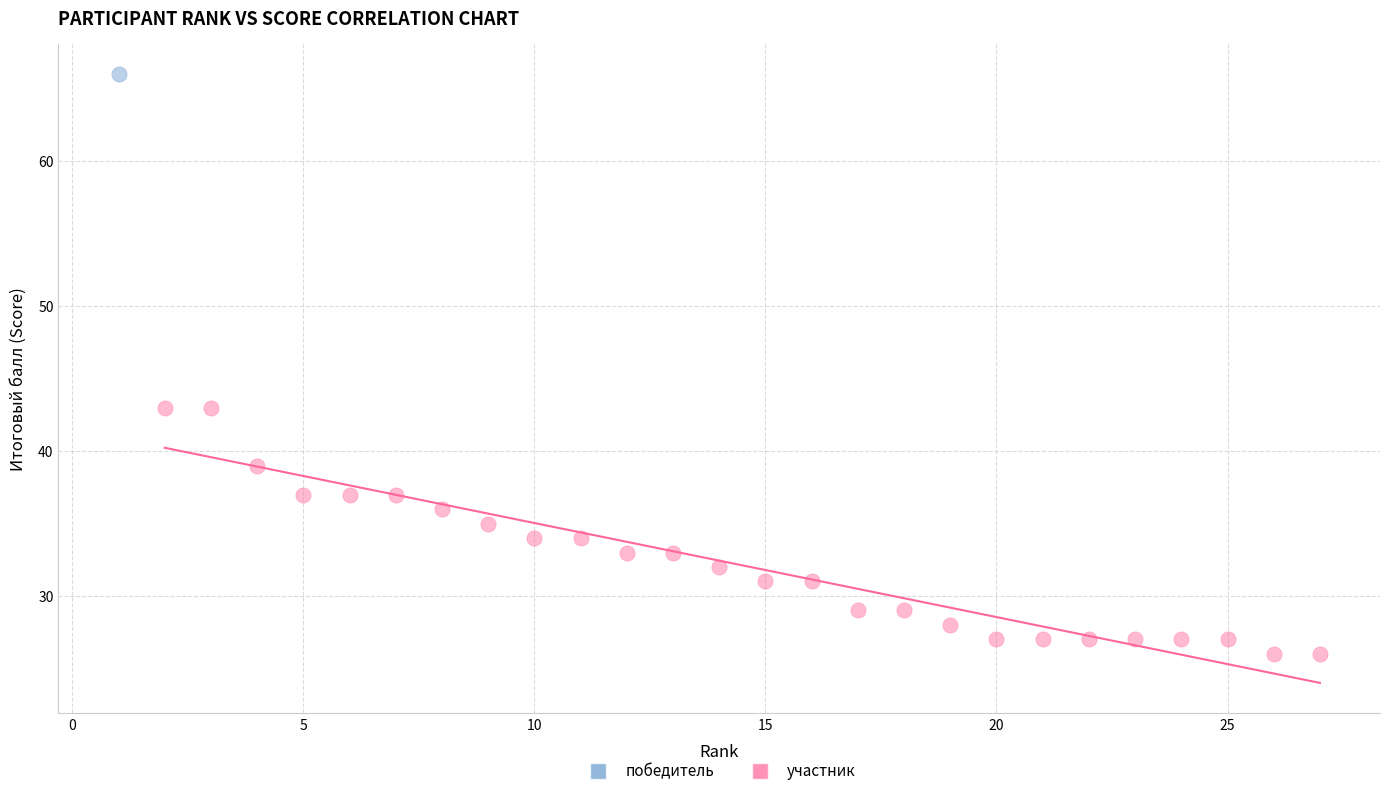

What are all the series names shown in the legend?

победитель, участник